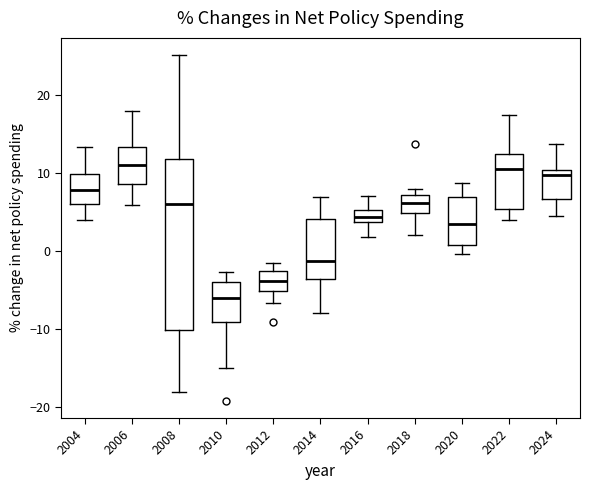

Where does the lower whisker of the box at x = 2022 end on the y-axis? The values are not printed on the chart, so give them approximately, as read against the axis.

4